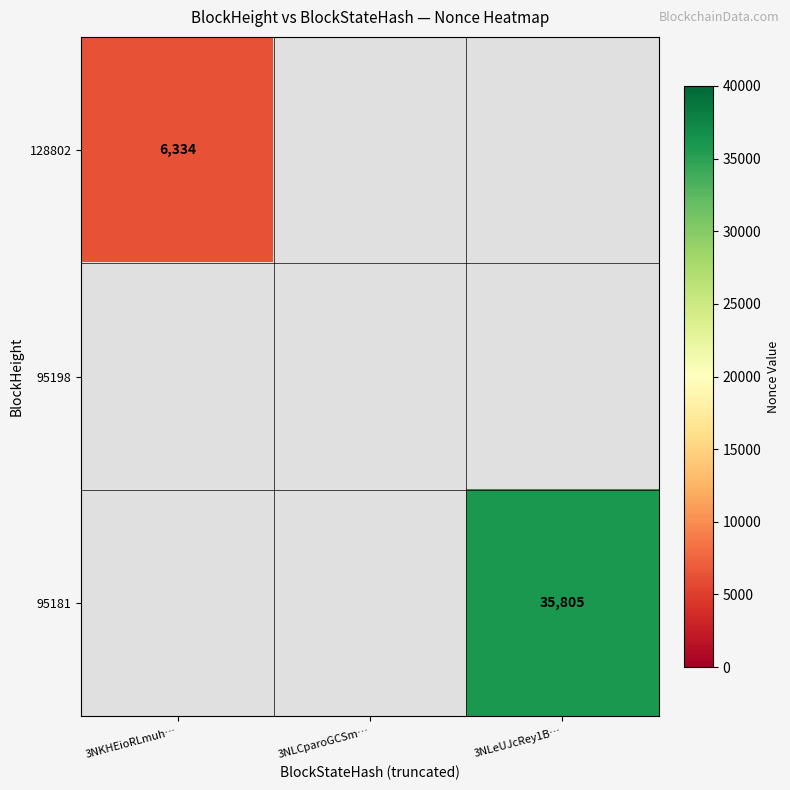

At how many categories does at least one series exceed 22392?

1